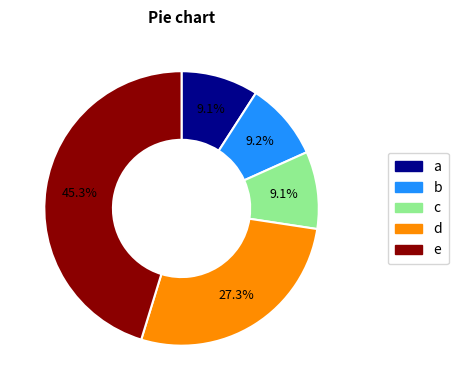

Is there a majority slice in this chart?

No